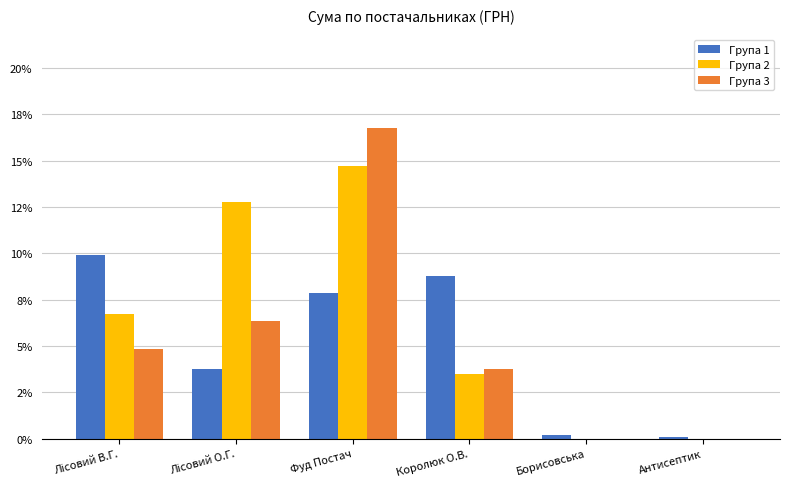

Where is Група 3 nearest to the value 0?

Борисовська